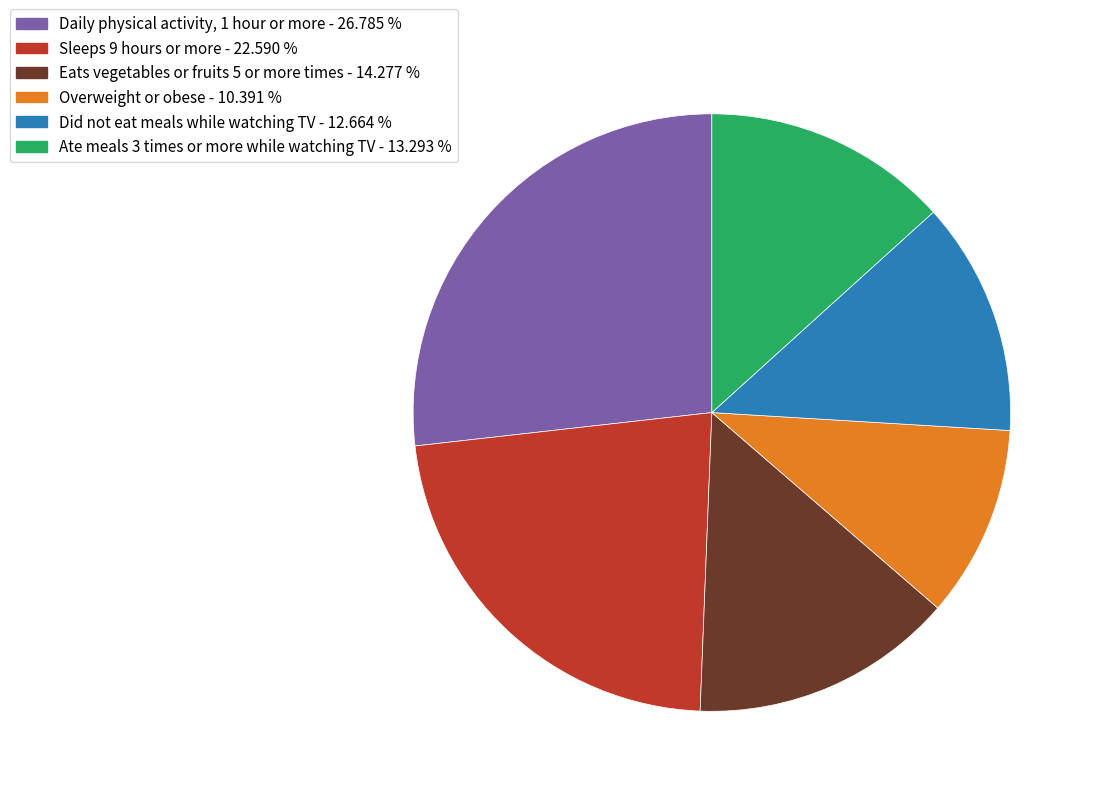

What is the ratio of the value at Daily physical activity, 1 hour or more to the value at Overweight or obese?

2.6